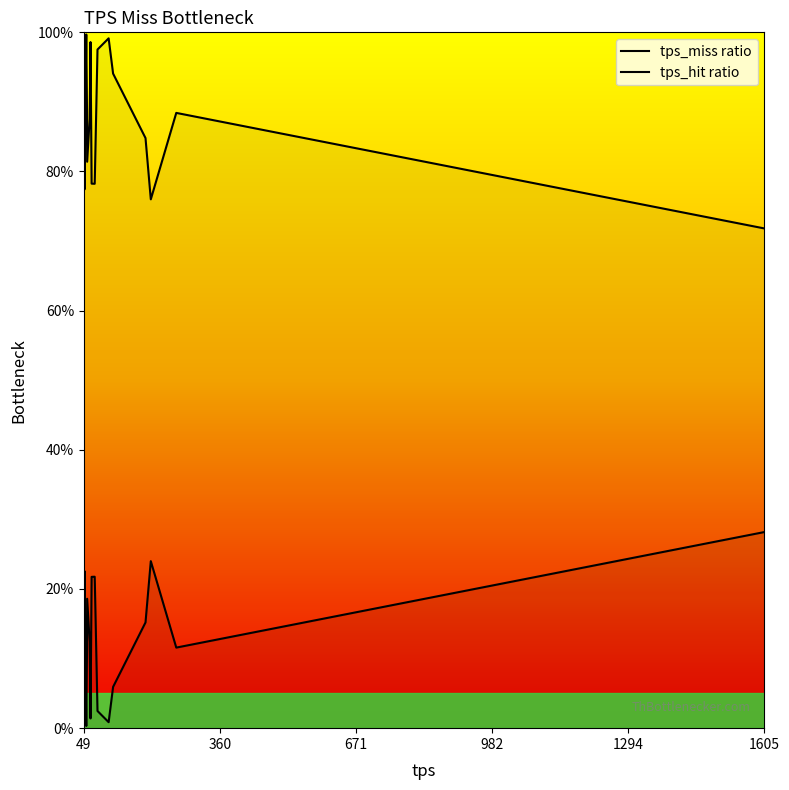

True or false: tps_miss ratio and tps_hit ratio cross at least once.

False